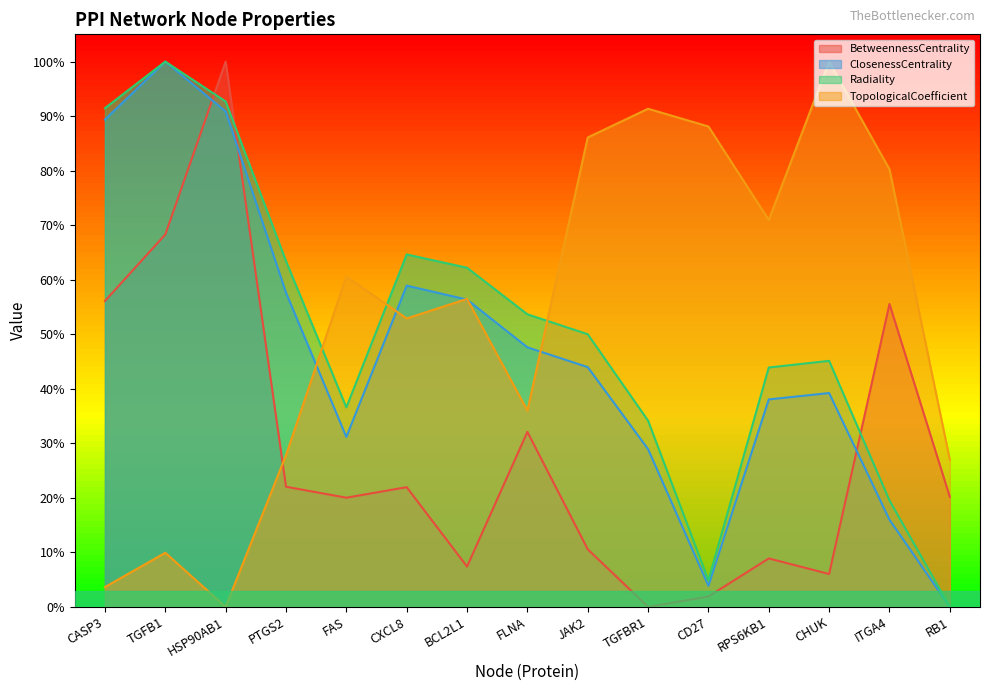

How many intersections are there between BetweennessCentrality and TopologicalCoefficient?

1